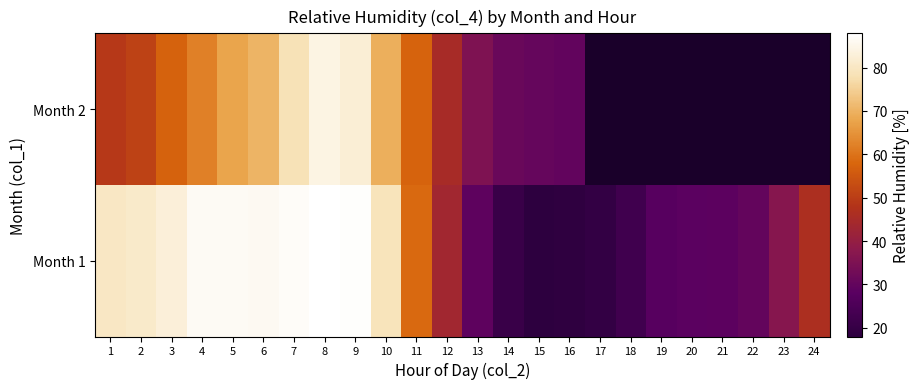

Rank the series by their maximum value, from lowest to highest.

Month 2, Month 1